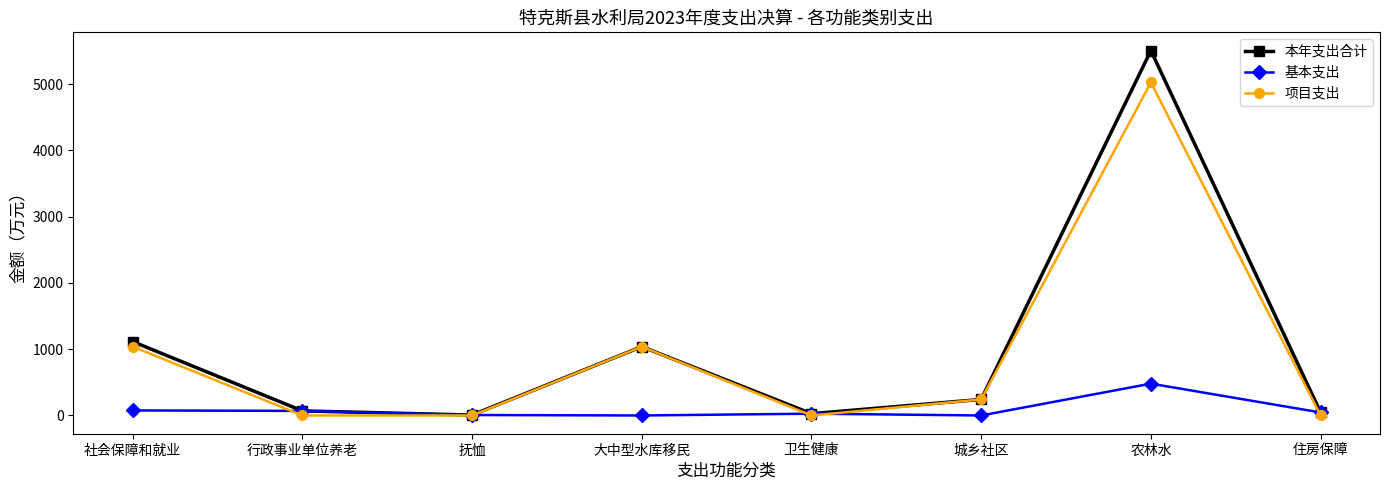

The 基本支出 series shows 76.2 at 社会保障和就业. True or false?

True